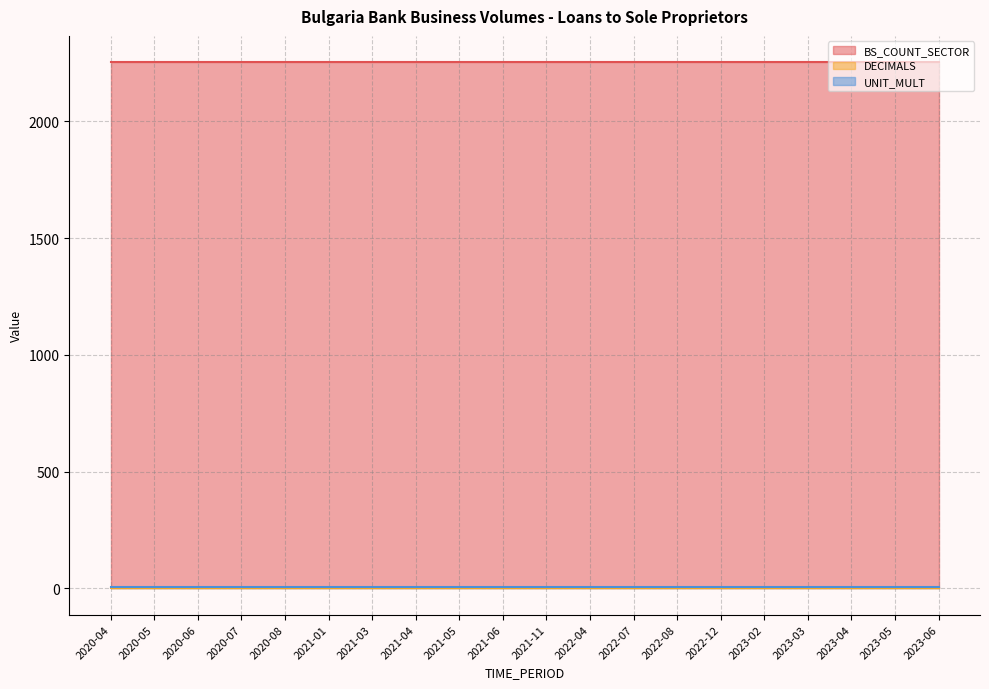

Between 2022-12 and 2022-04, which is larger?

2022-12